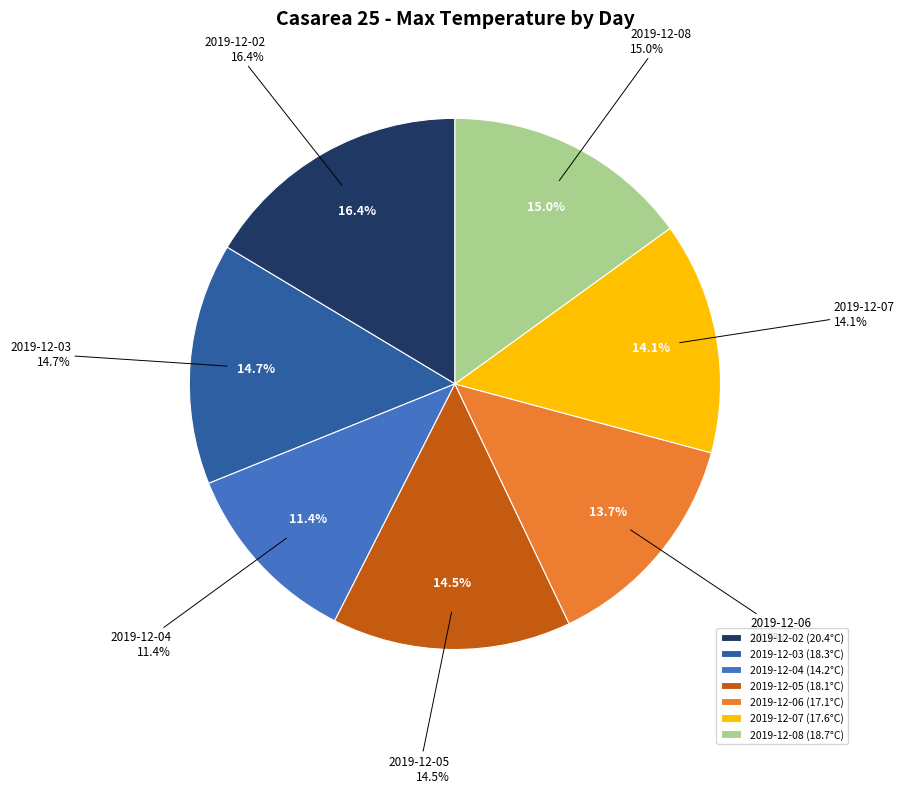

What is the change in value from 2019-12-05 to 2019-12-08?

+0.6